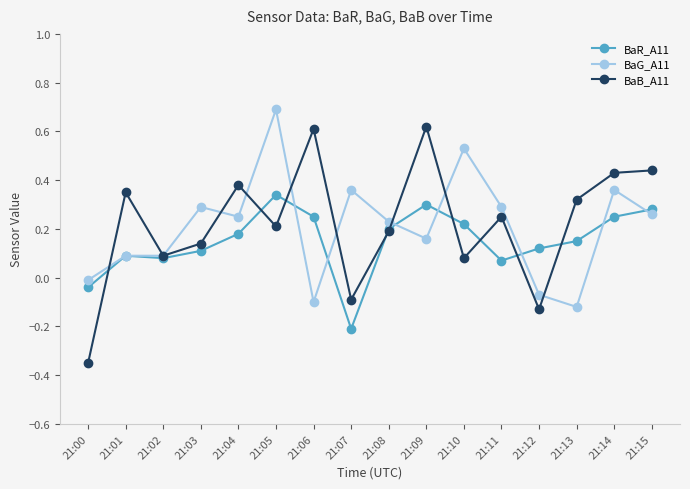

What is the maximum value shown in the chart?

0.7